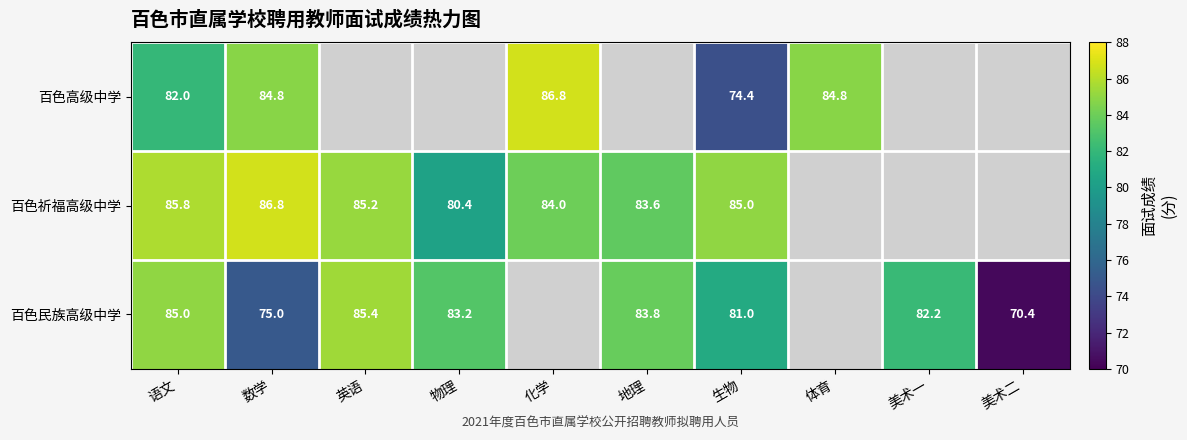

Is the value of 百色民族高级中学 at 物理 greater than the value of 百色高级中学 at 化学?

No